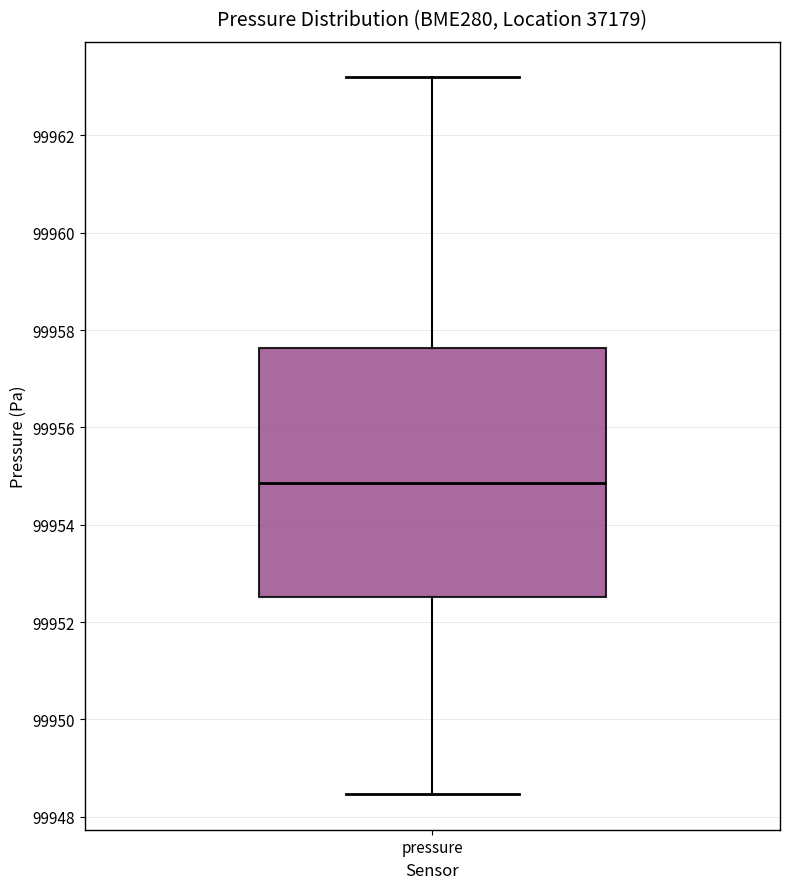

Read this box plot against the y-axis: the position of the median line, the range covered by the box, and the ends of both whiskers. The values are not printed on the chart, so give them approximately, as read against the axis.

median 99954.8, box 99952.6 to 99957.6, whiskers 99948.4 to 99963.2